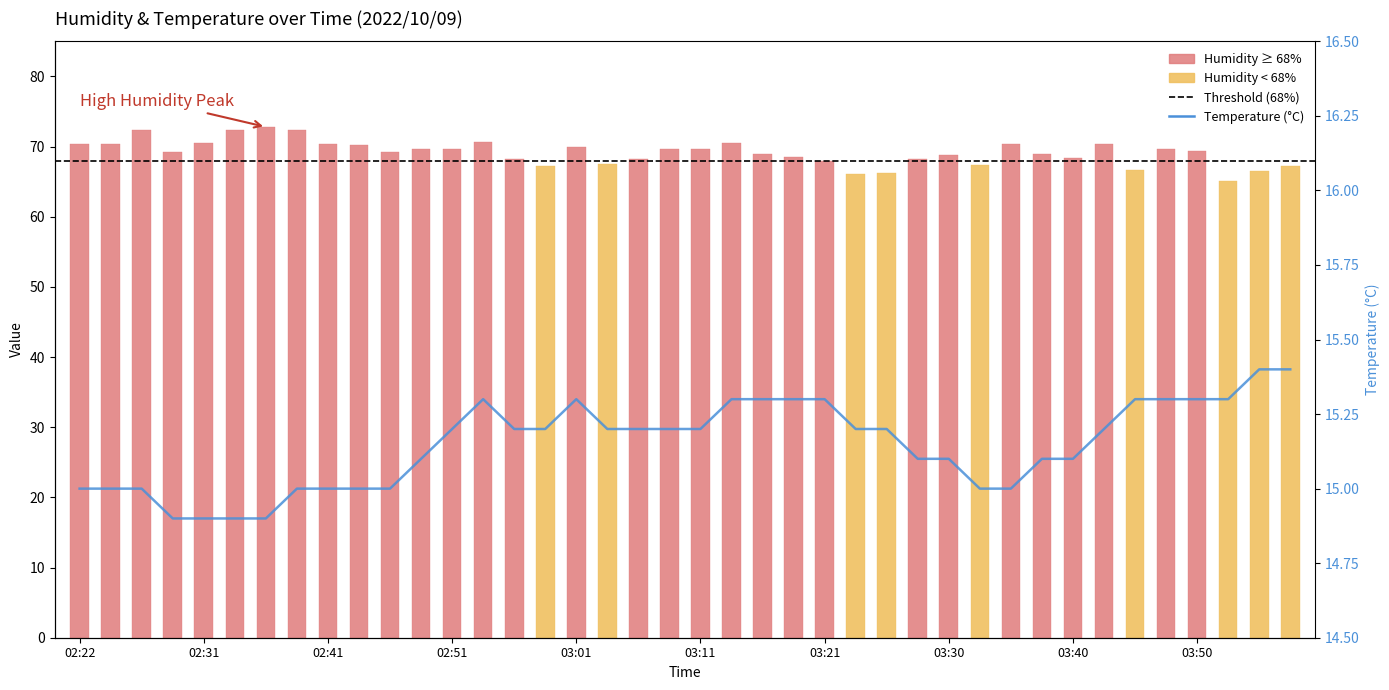

Where is the data nearest to the value 15?

02:22